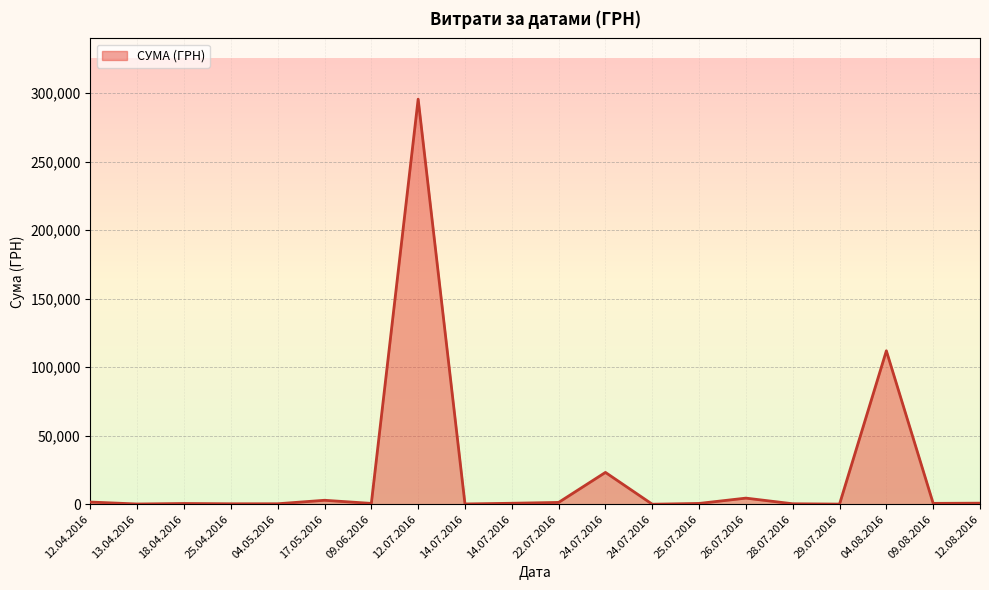

True or false: the data shows 1592.4 at 12.04.2016.

True